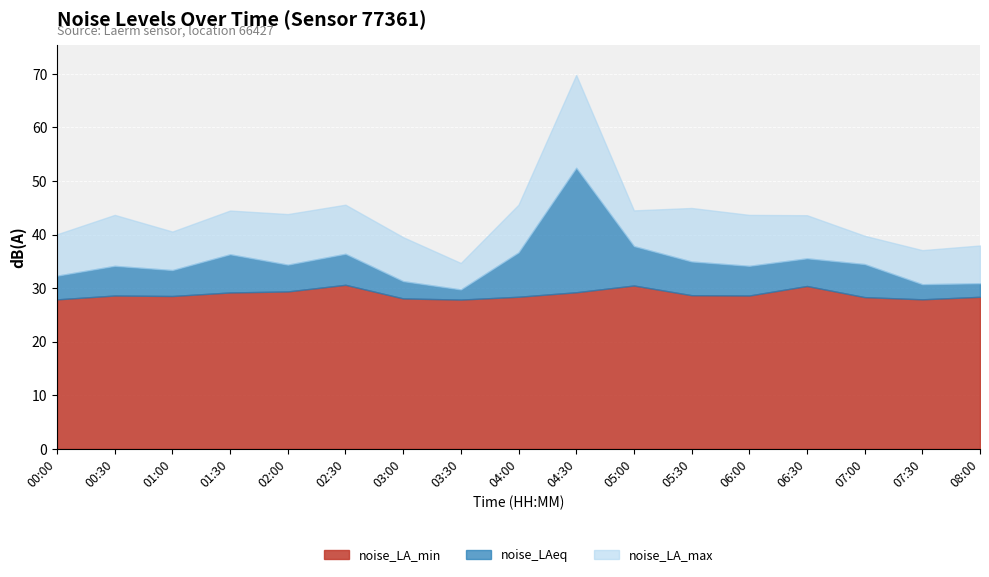

What is the average value of the noise_LA_max series?

43.5